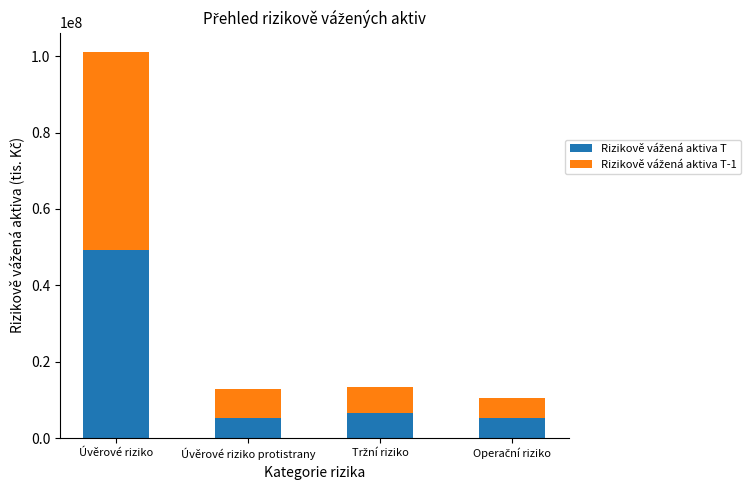

What is the total value across all series at Úvěrové riziko protistrany?

12938659